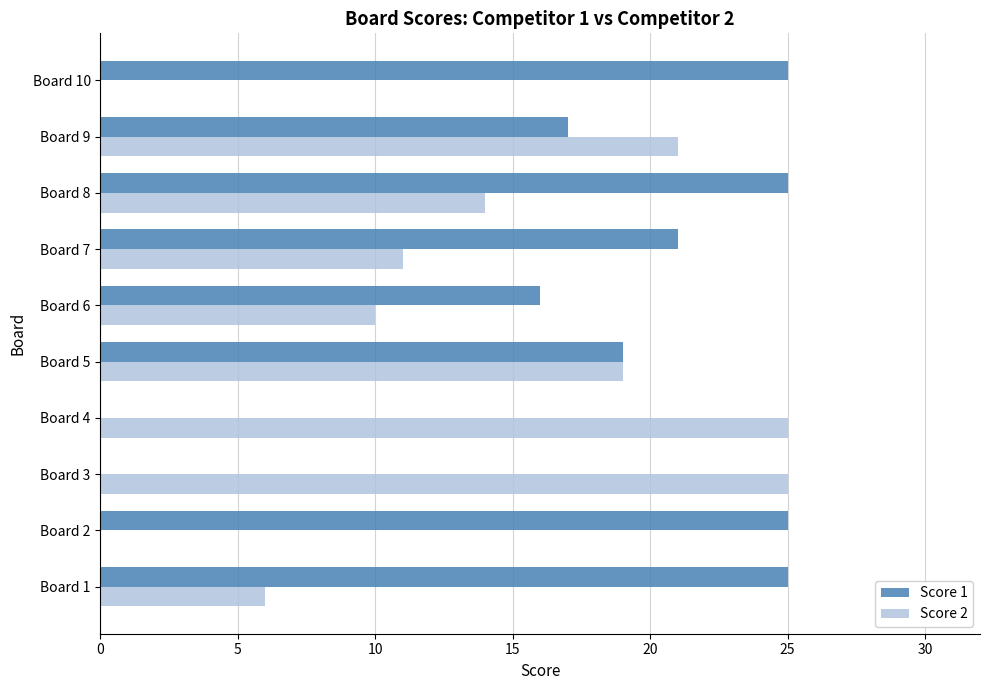

Which series changed the most between Board 2 and Board 8?

Score 2